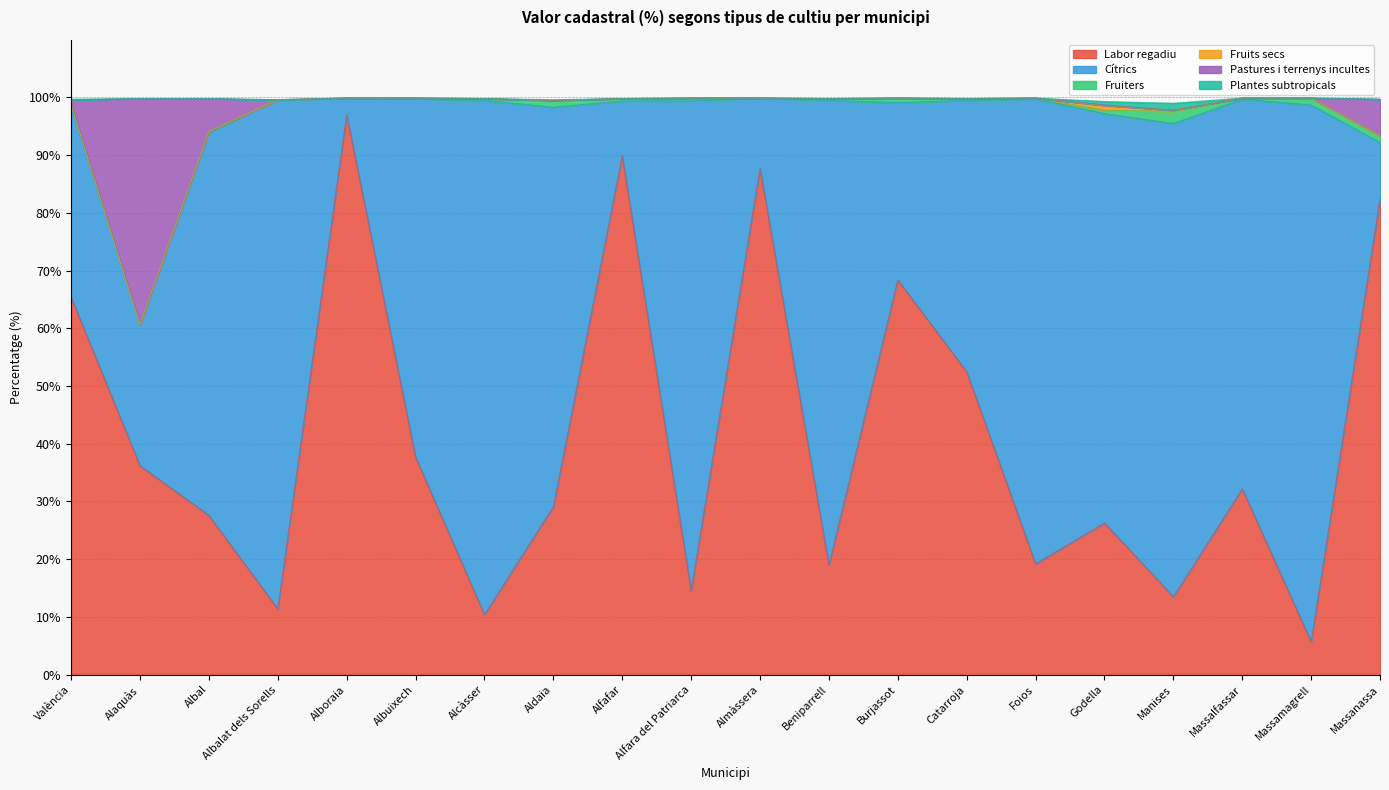

At which label does Labor regadiu reach its peak?

Alboraia